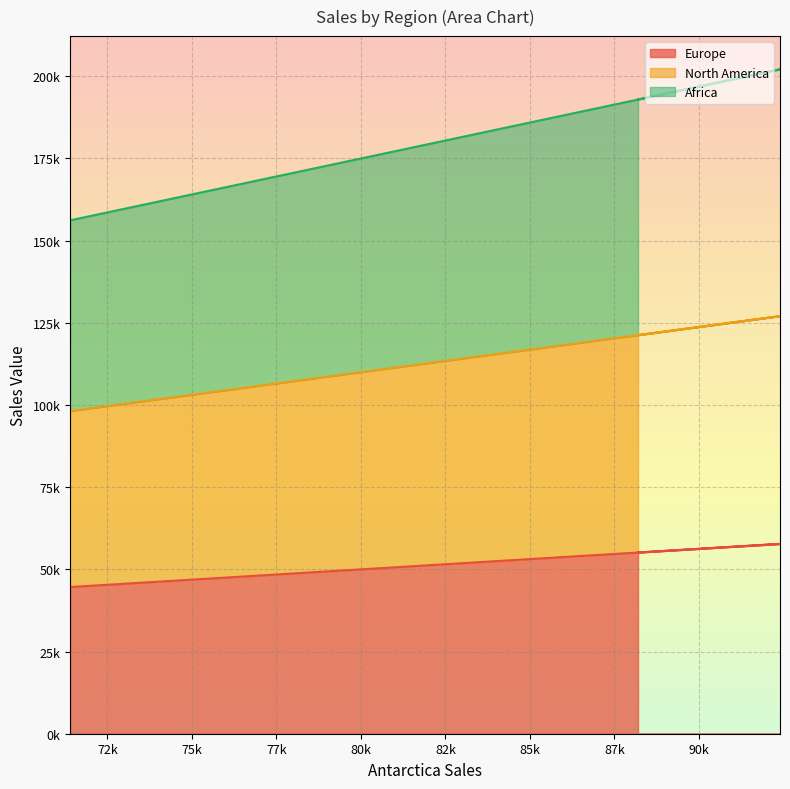

Does the chart display data point markers on the line(s)?

No